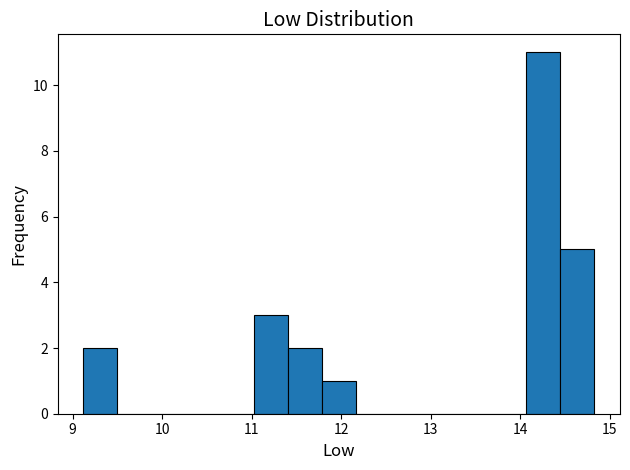

Around what value on the x-axis is the tallest bar? Give the approximate position of its centre, as read against the axis.

14.3